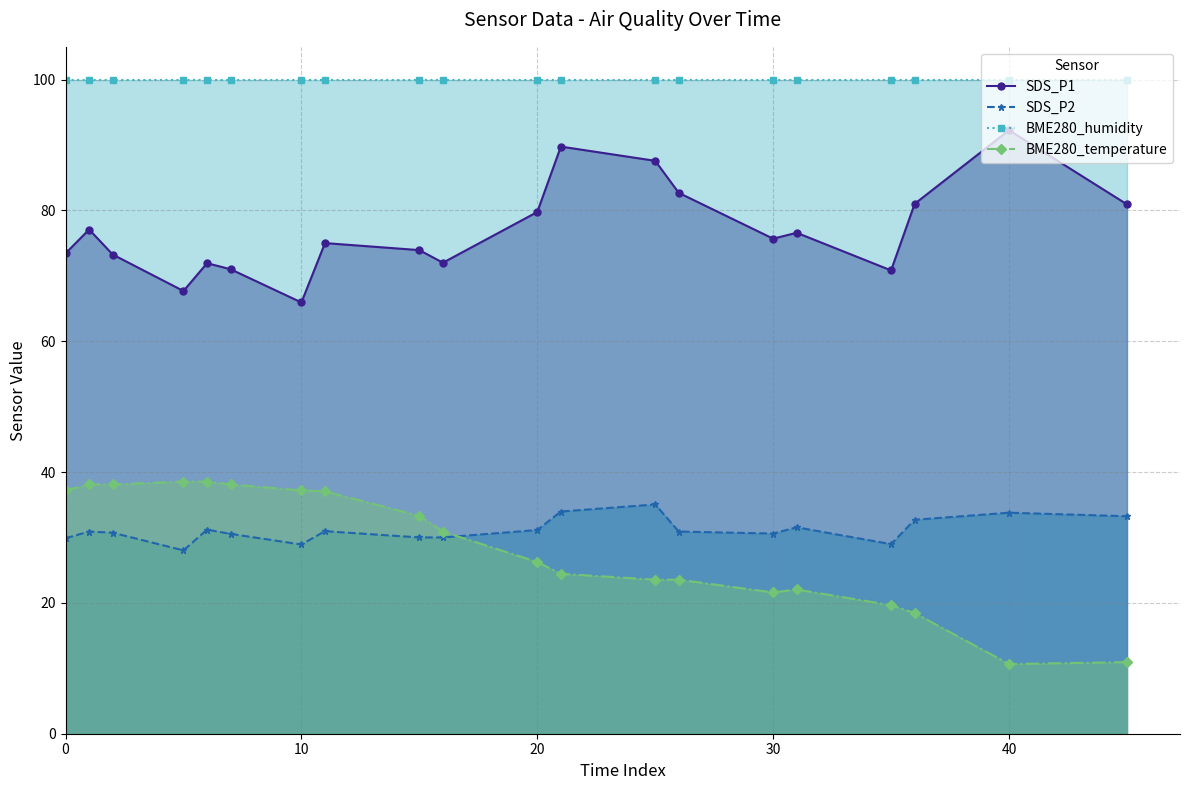

True or false: BME280_humidity has more than 1 interior local peaks.

False